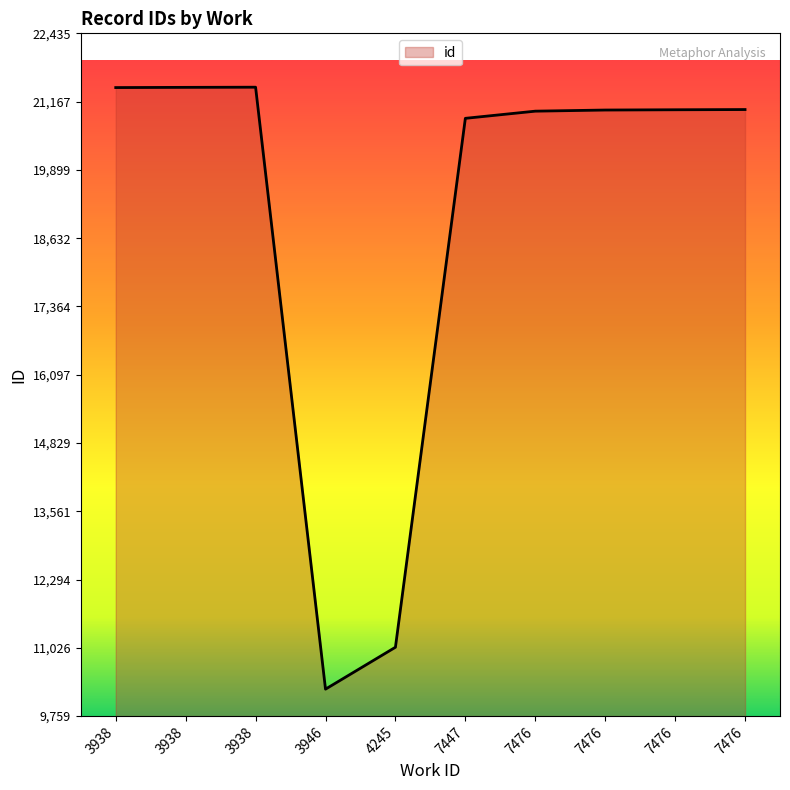

Does the chart display data point markers on the line(s)?

No